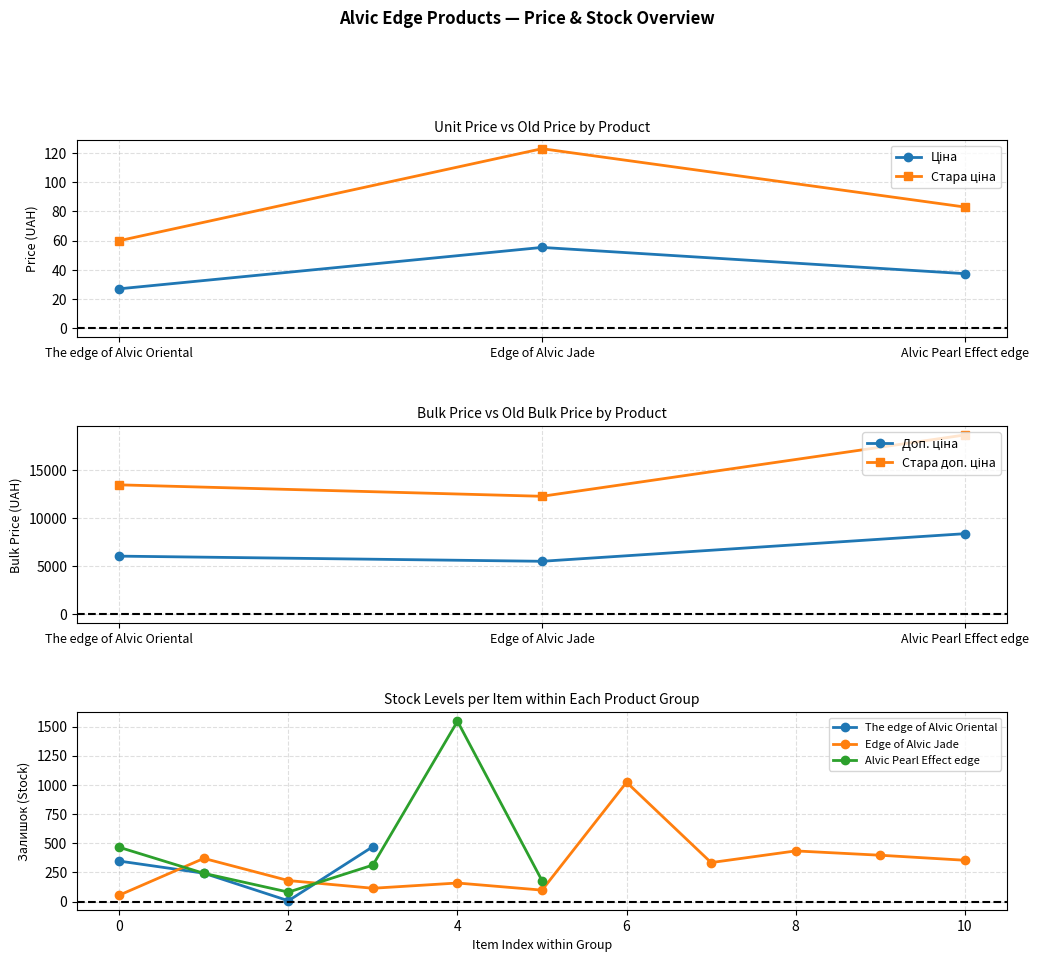

What is the total value across all series at Edge of Alvic Jade?

18016.4